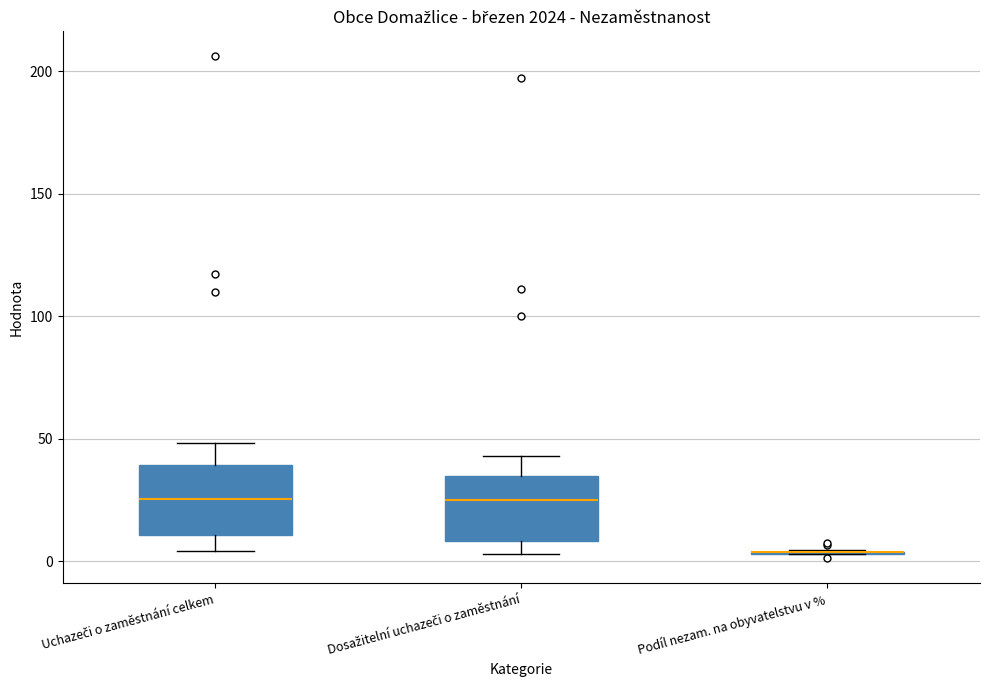

Reading left to right, read every box against the y-axis: the position of its median line, the range the box covers, and the ends of its whiskers. The values are not printed on the chart, so give them approximately, as read against the axis.

Uchazeči o zaměstnání celkem: median 25, box 10 to 40, whiskers 5 to 50
Dosažitelní uchazeči o zaměstnání: median 25, box 10 to 35, whiskers 5 to 45
Podíl nezam. na obyvatelstvu v %: box collapsed to a line at 5, whiskers 5 to 5